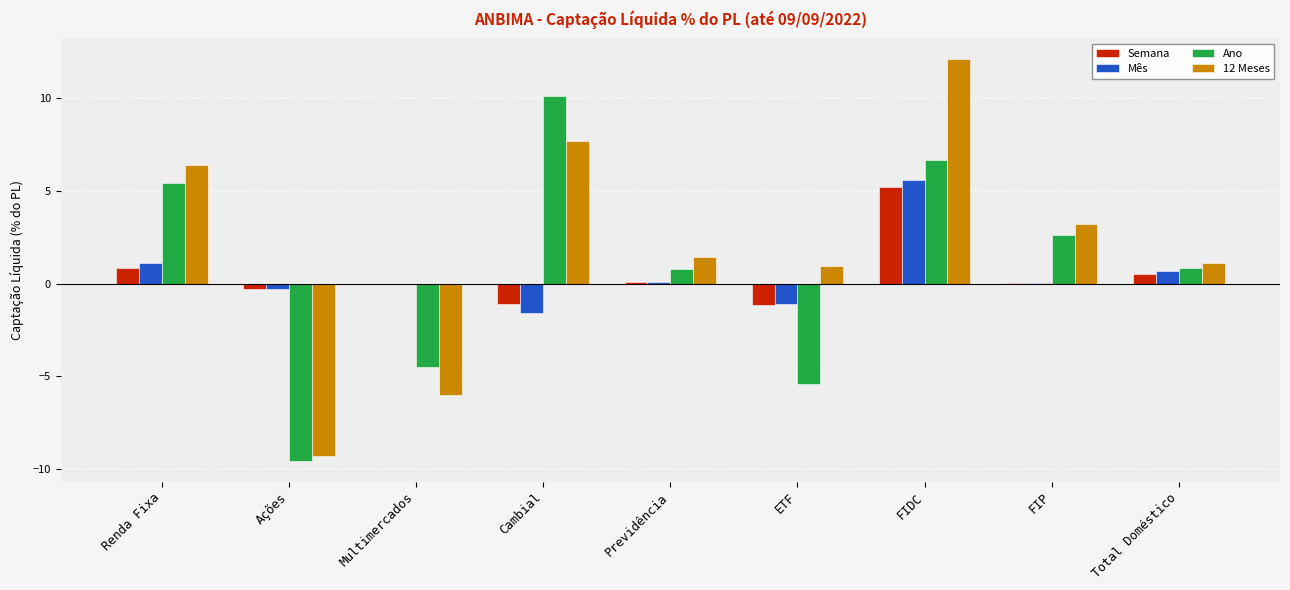

At which label does Mês first exceed 0?

Renda Fixa